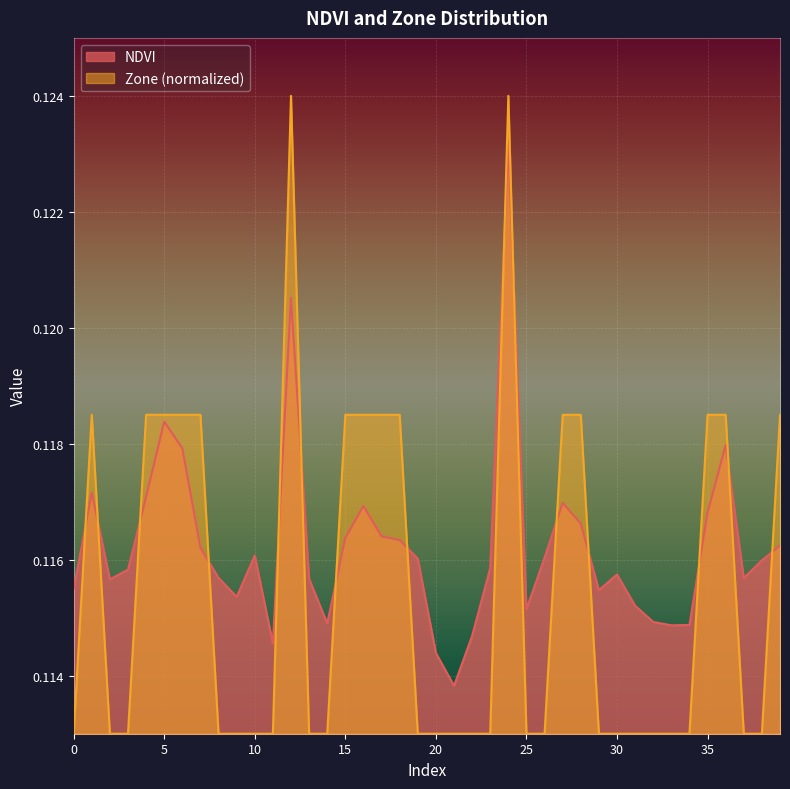

True or false: Zone has more than 0 interior local peaks.

True